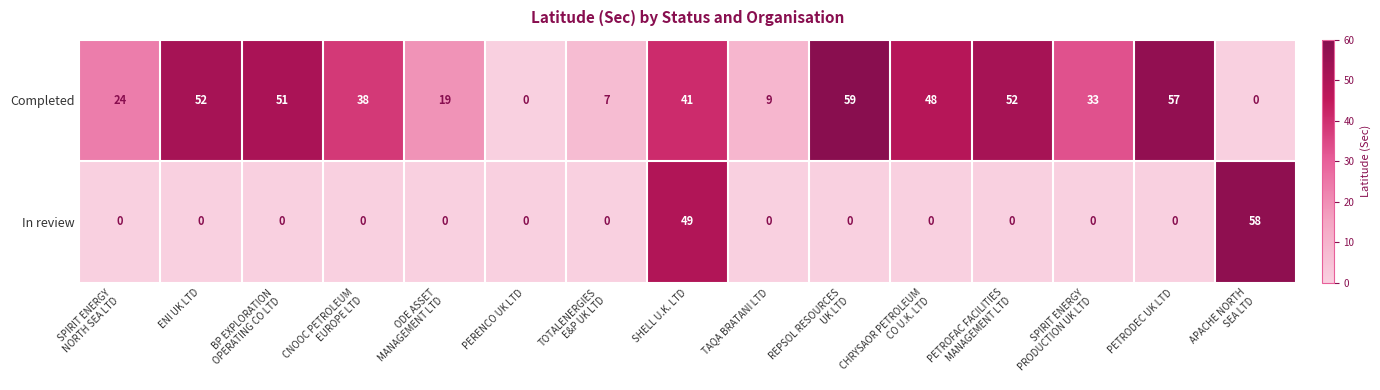

What is the average value of the Completed series?

33